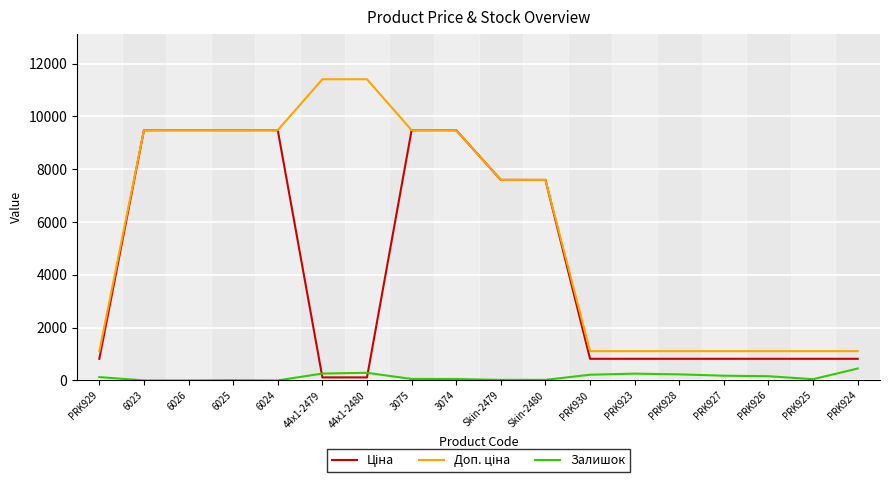

What is the highest value of the Залишок series?

451.0